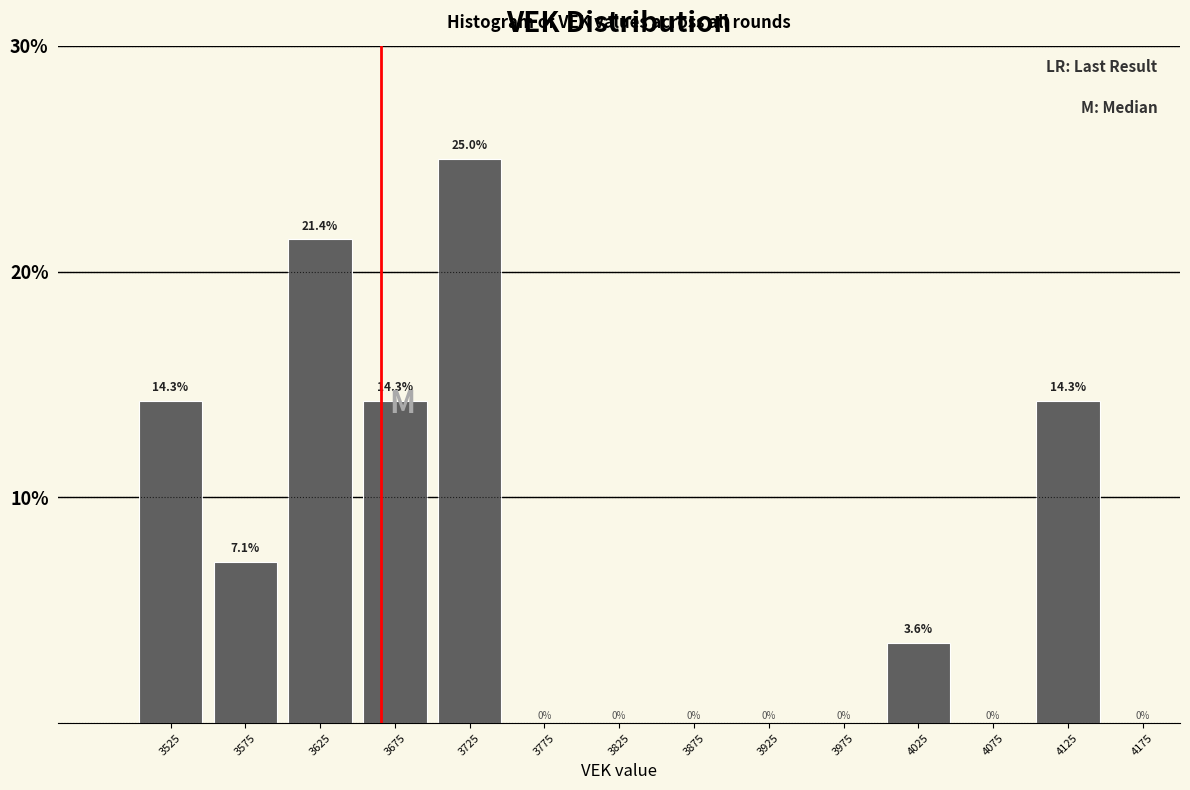

How tall is the bar that spans 3600 to 3650 on the x-axis?

21.4